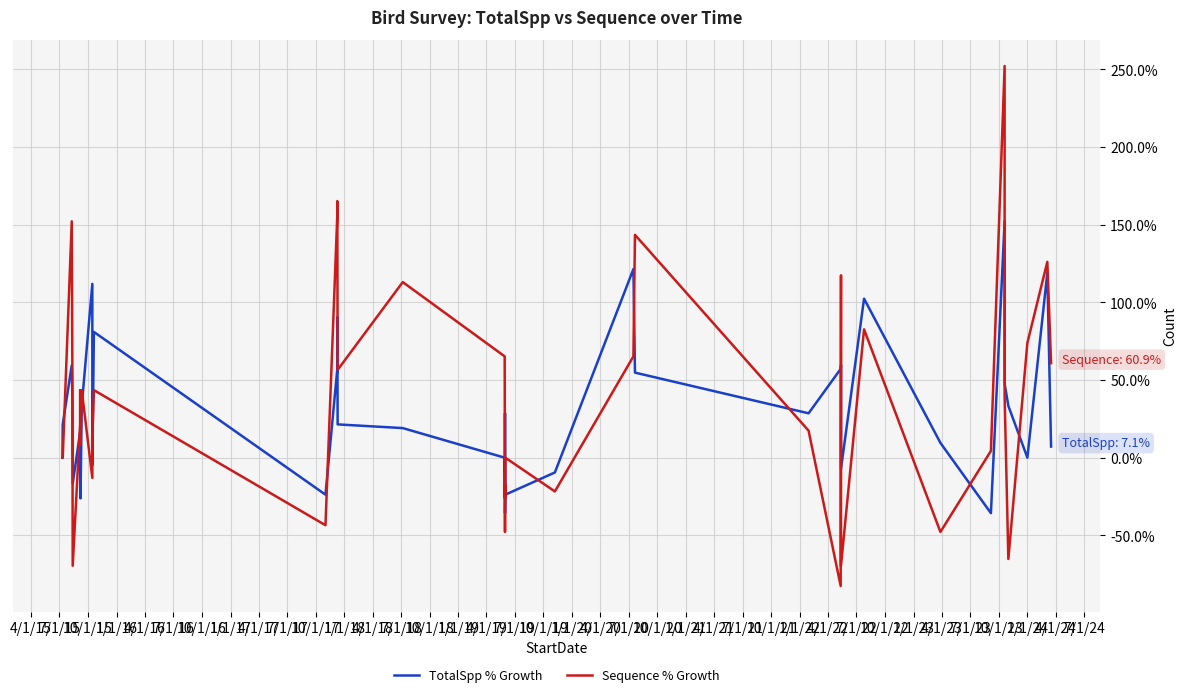

What is the maximum value for Sequence % Growth?

252.2